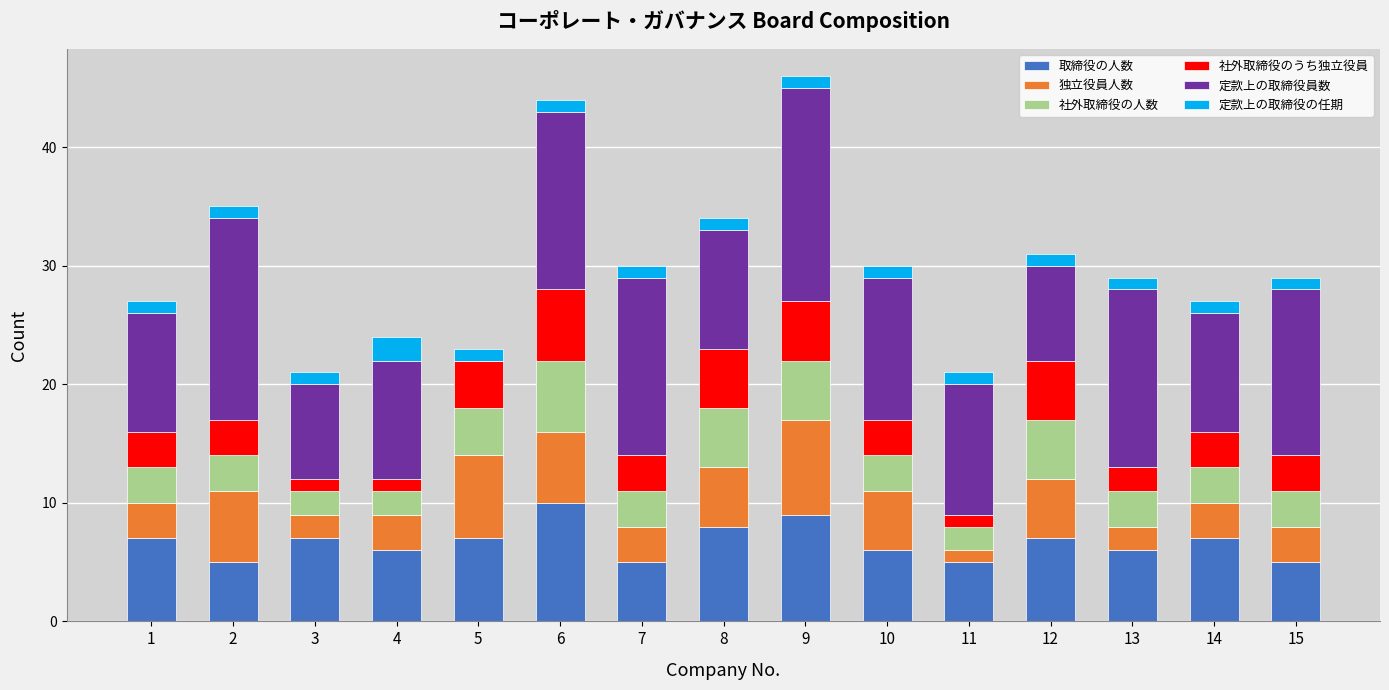

Is it true that 取締役の人数 equals 6 at 4?

True